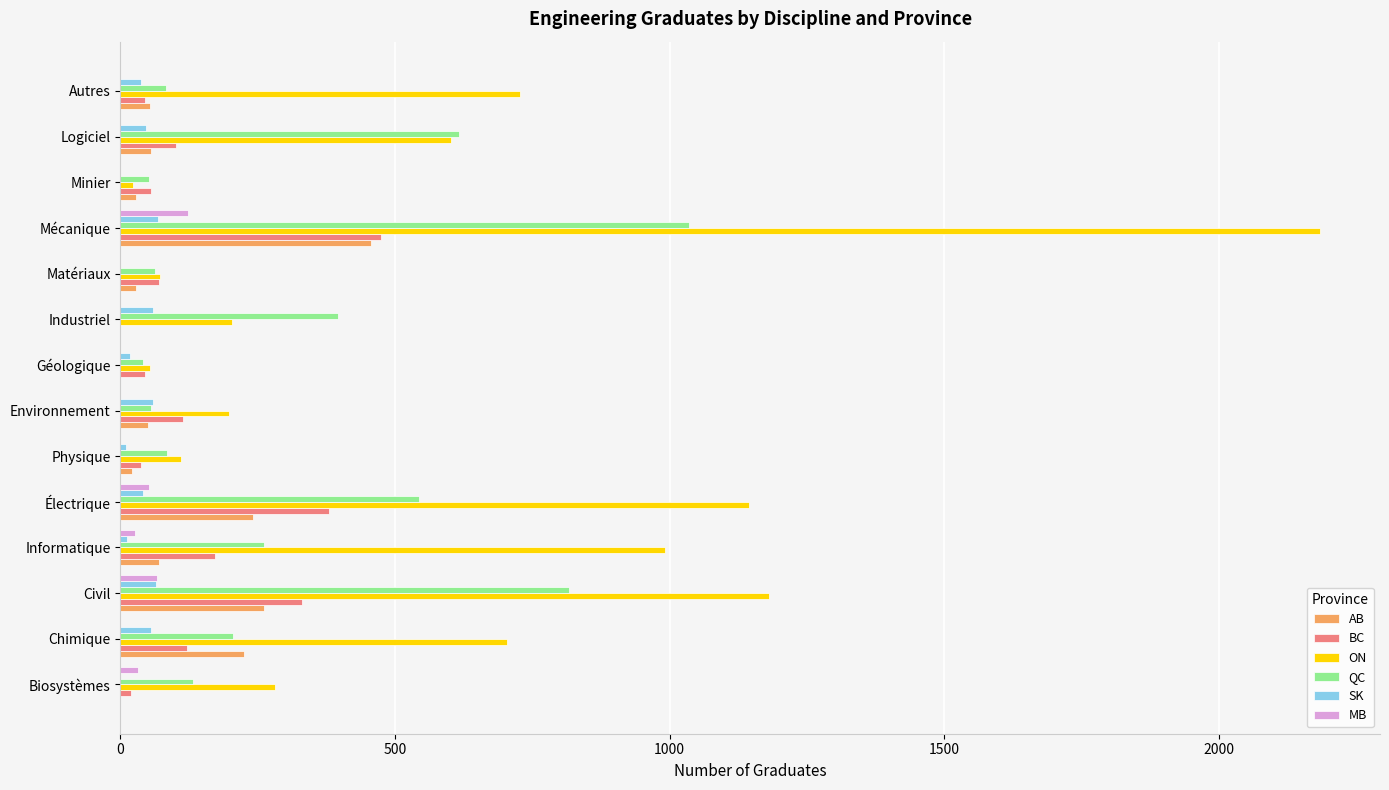

At which category is the sum across all series the highest?

Mécanique